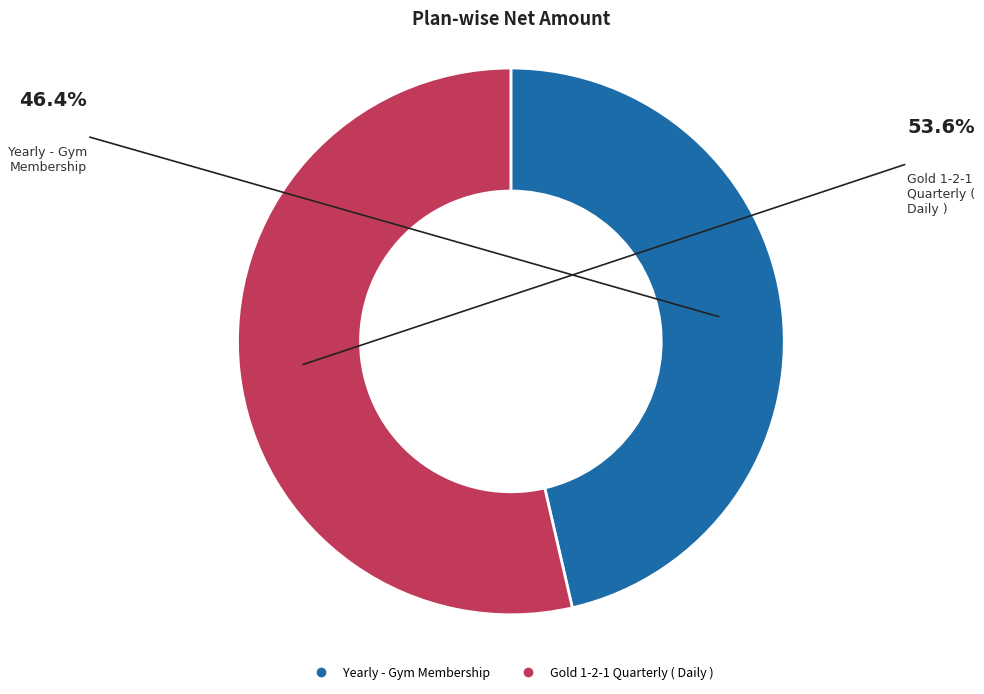

Count the number of slices in the pie.

2